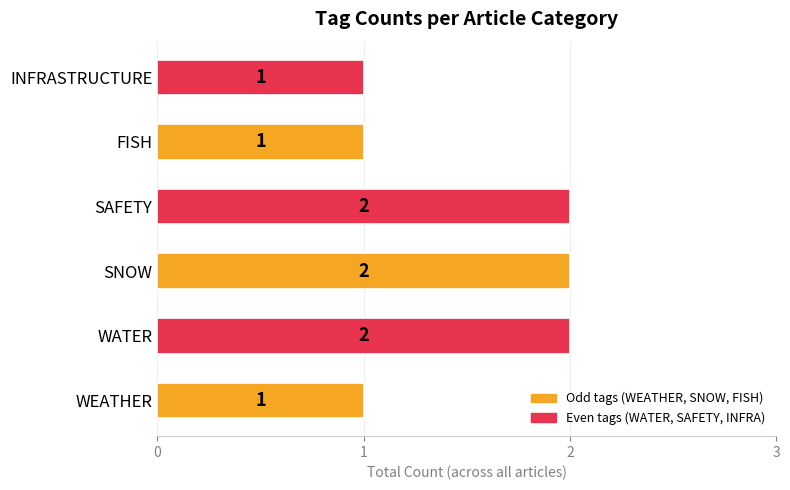

Count the values in the range 1 to 2.

6